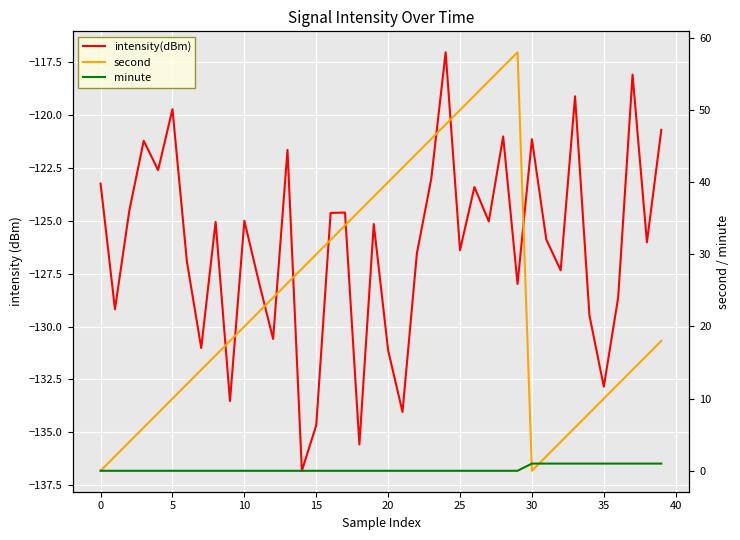

How many times do second and minute cross each other?

2